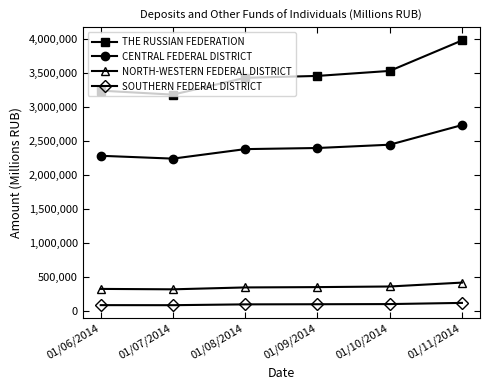

Which series has the widest spread of values?

THE RUSSIAN FEDERATION